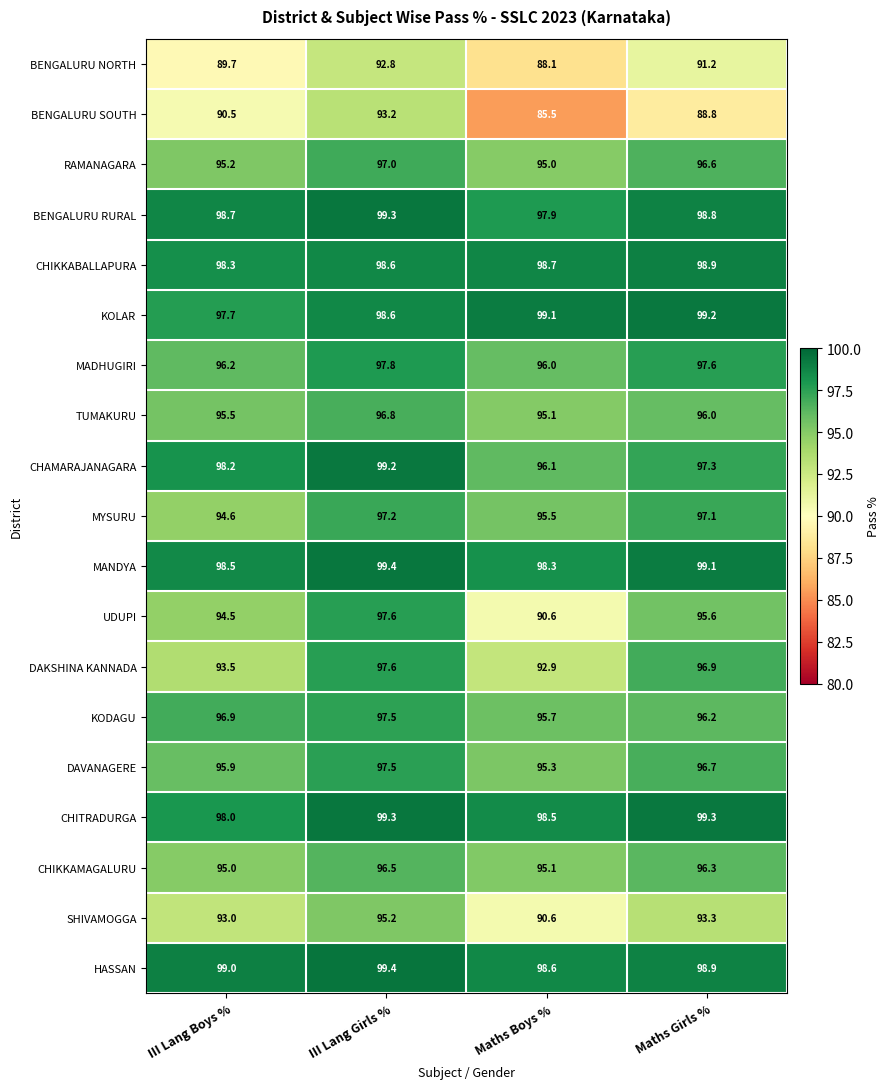

Which series changed the most between III Lang Boys % and Maths Girls %?

DAKSHINA KANNADA